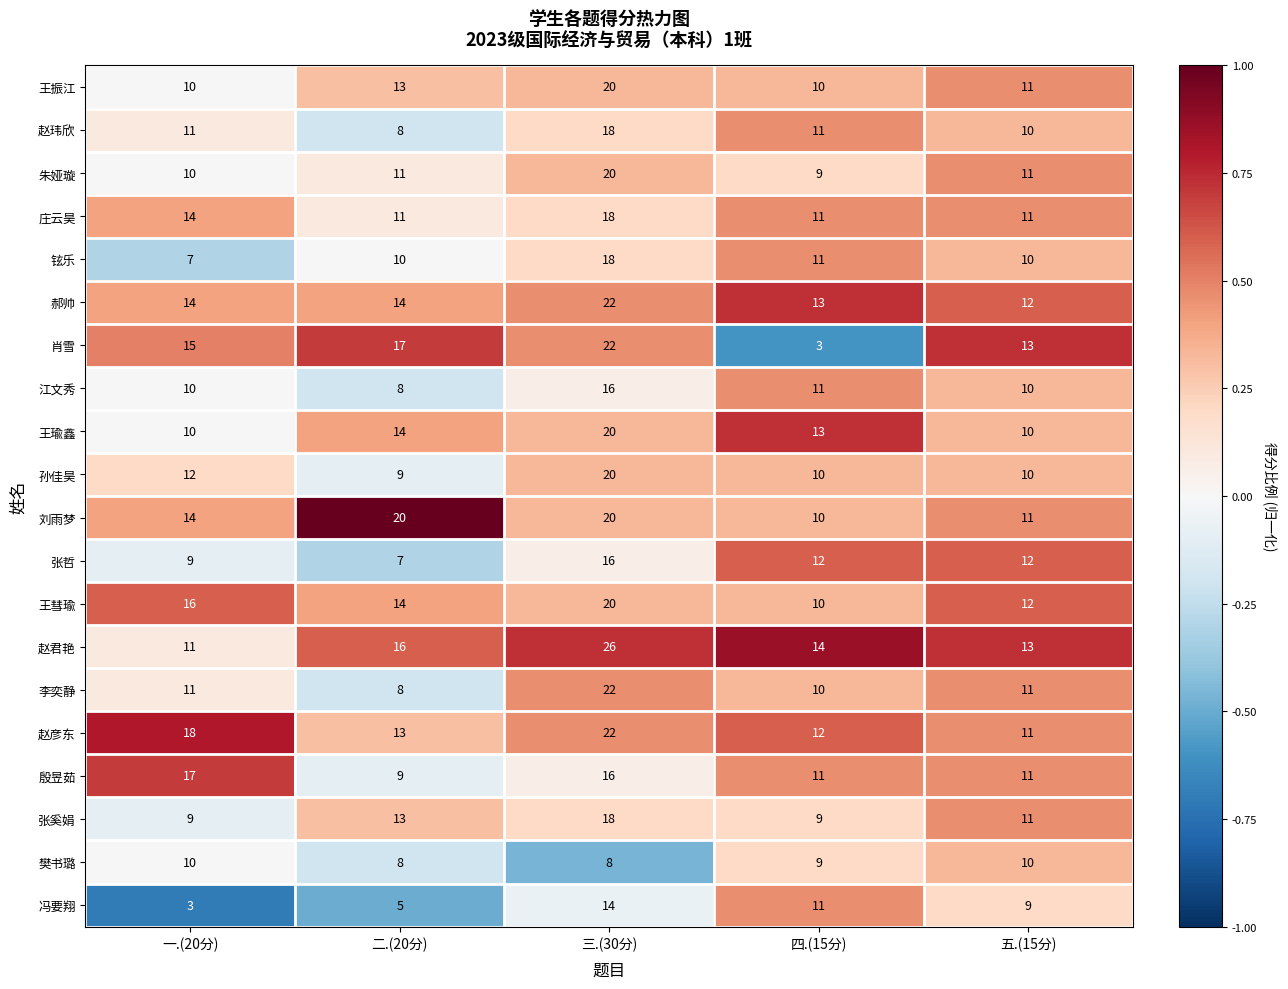

What value does the 殷昱茹 series have at 五.(15分)?

11